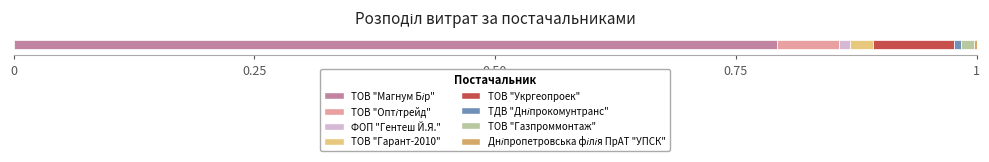

Count the number of data series in this chart.

8